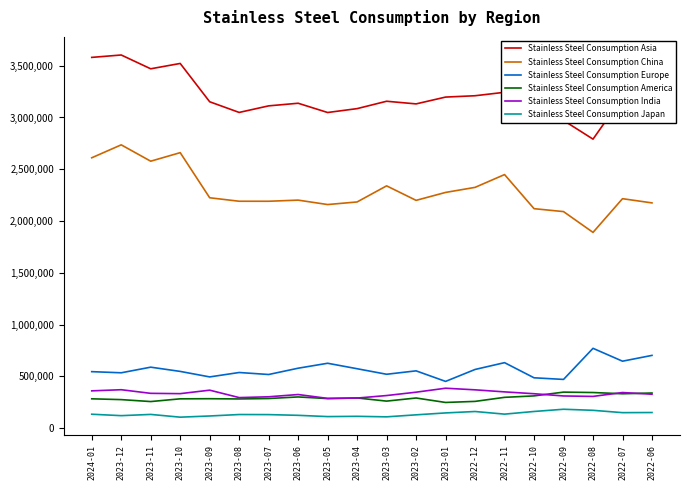

True or false: Stainless Steel Consumption Japan and Stainless Steel Consumption Asia cross at least once.

False